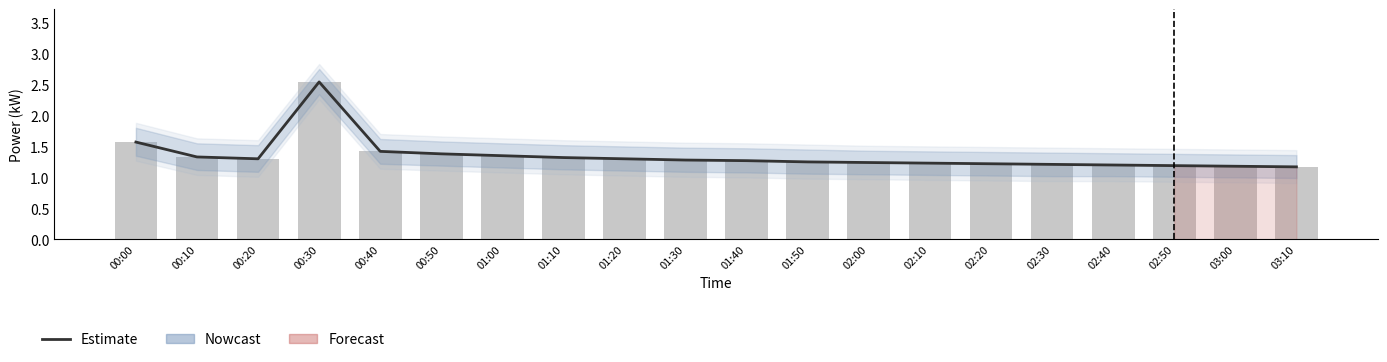

The value of Estimate_line at 01:20 is 1.8. True or false?

False